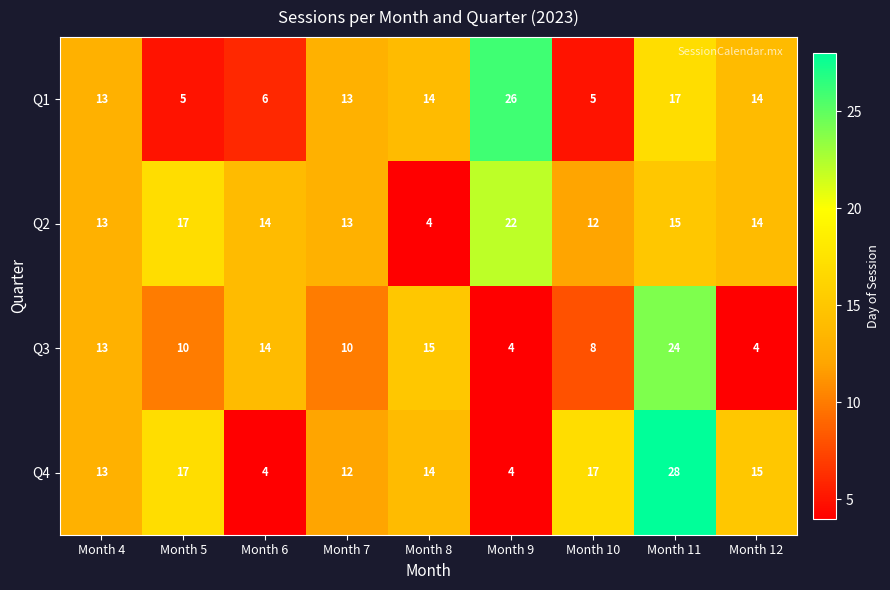

What is the difference between the maximum and minimum values in the Q2 series?

18